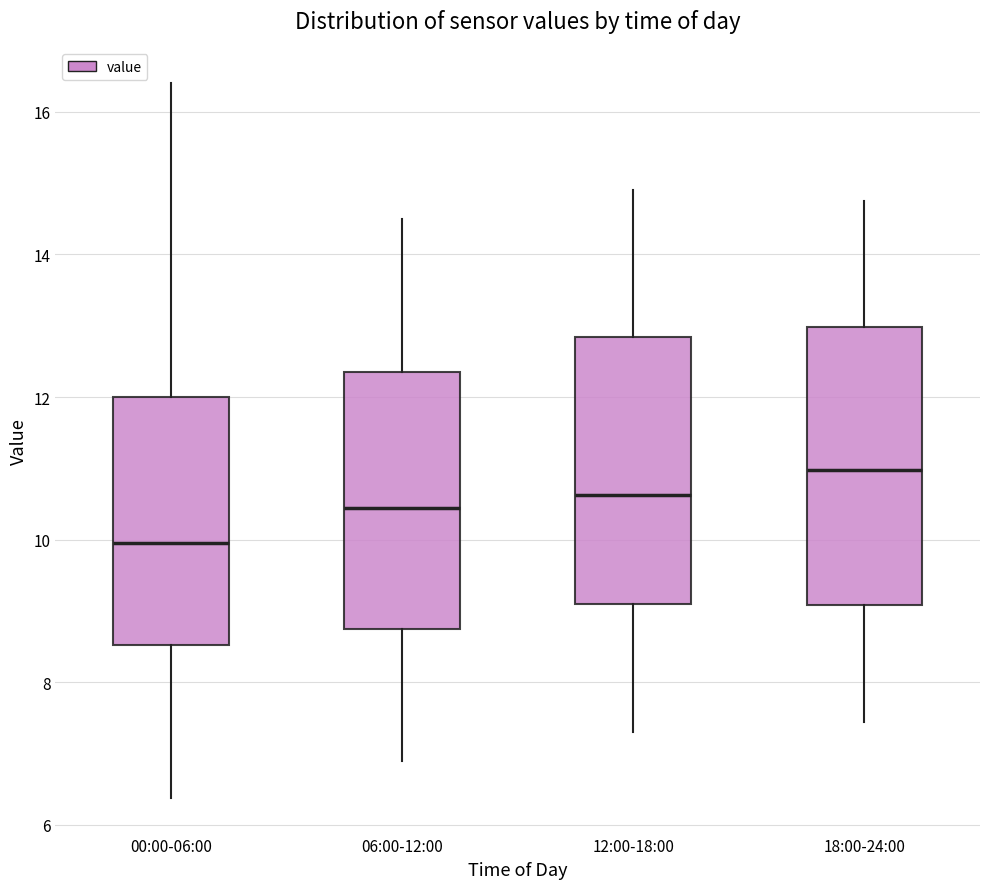

Which box's median line is the highest?

18:00-24:00